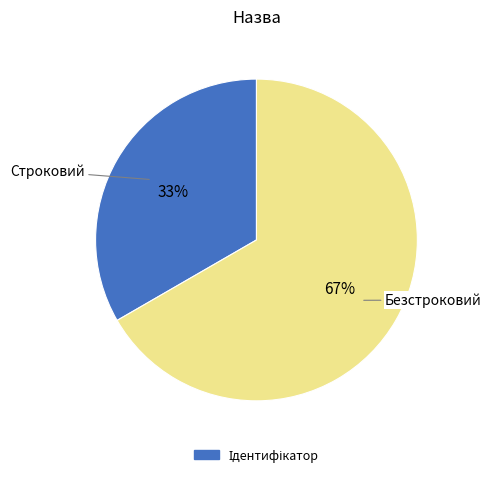

How many segments does this pie chart have?

2